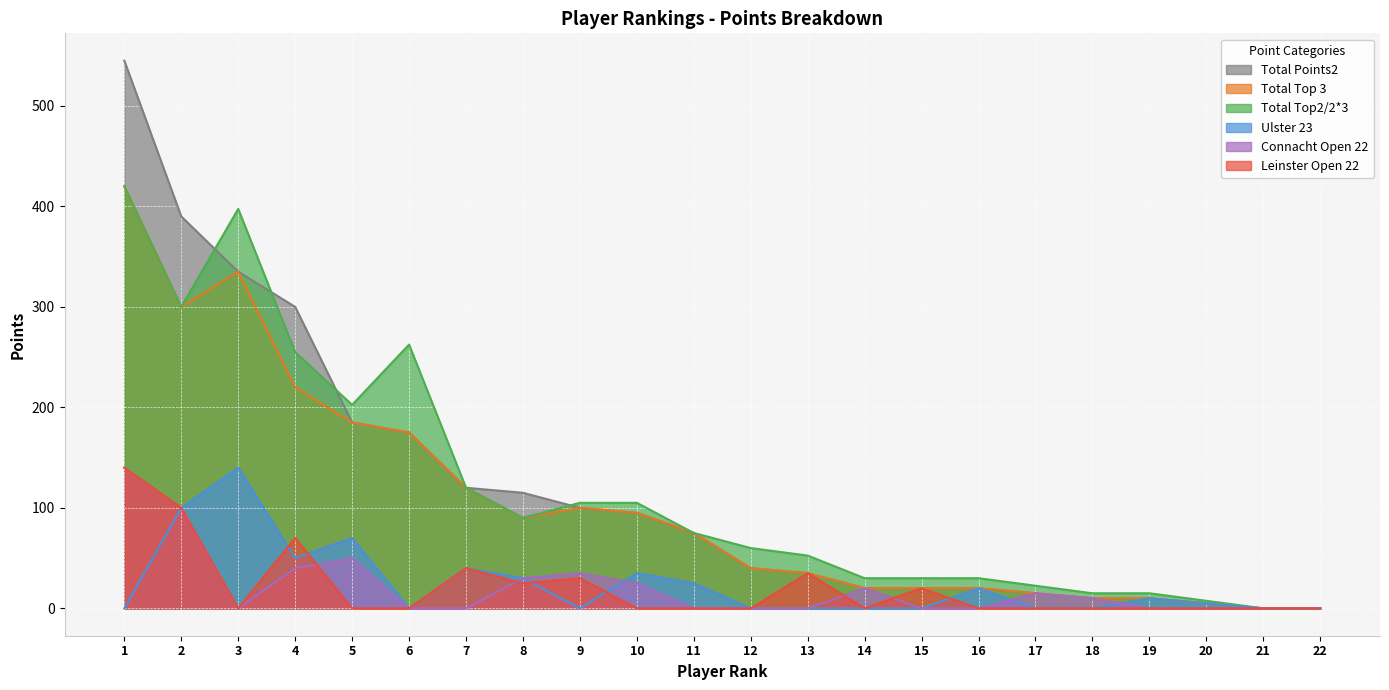

What is the approximate value of Leinster Open 22 at 7?

40.0